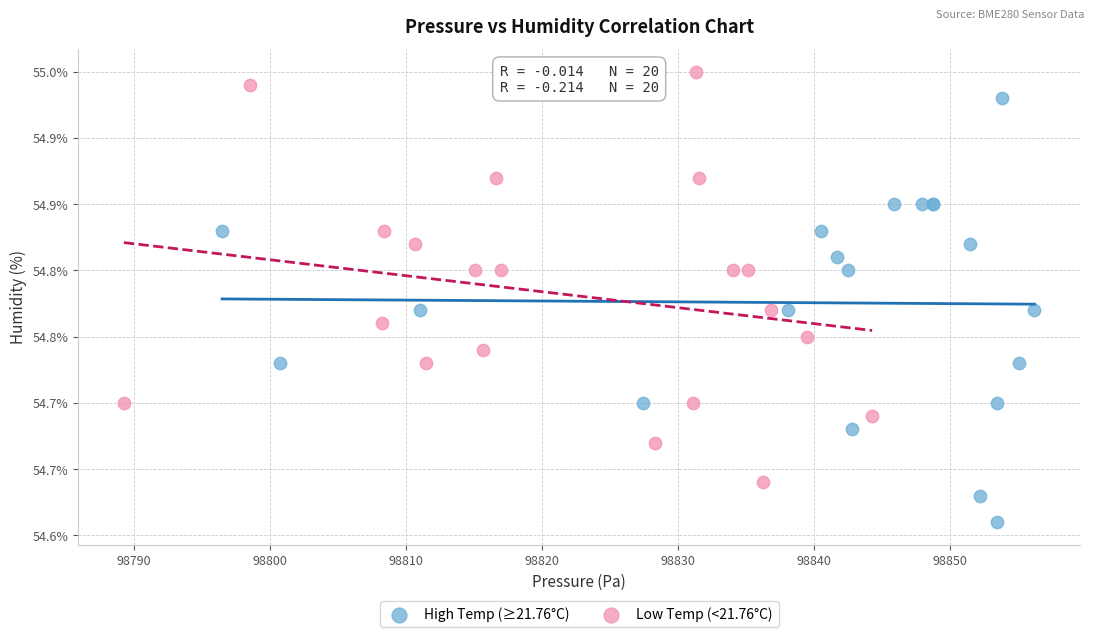

What are all the series names shown in the legend?

High Temp (≥21.76°C), Low Temp (<21.76°C)